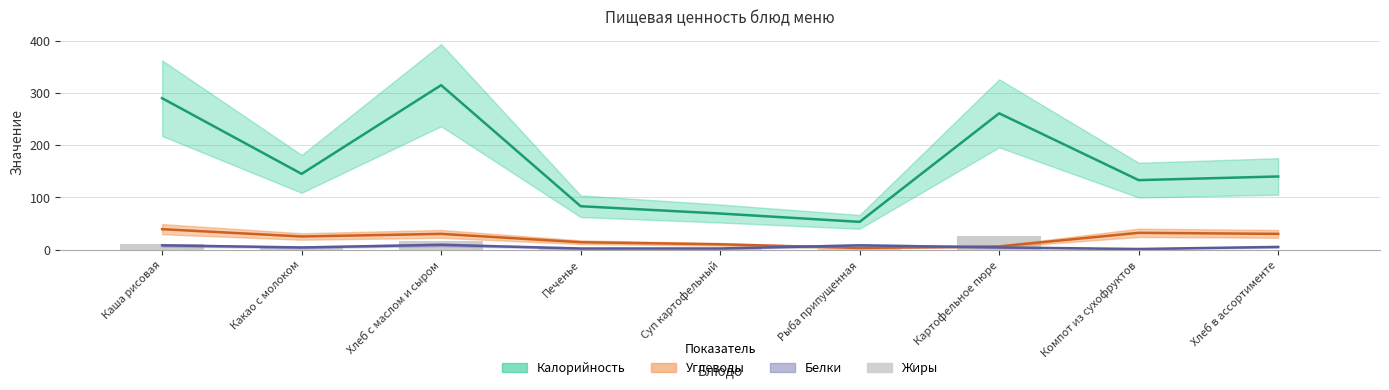

Which has a higher value, Печенье or Хлеб в ассортименте?

Печенье